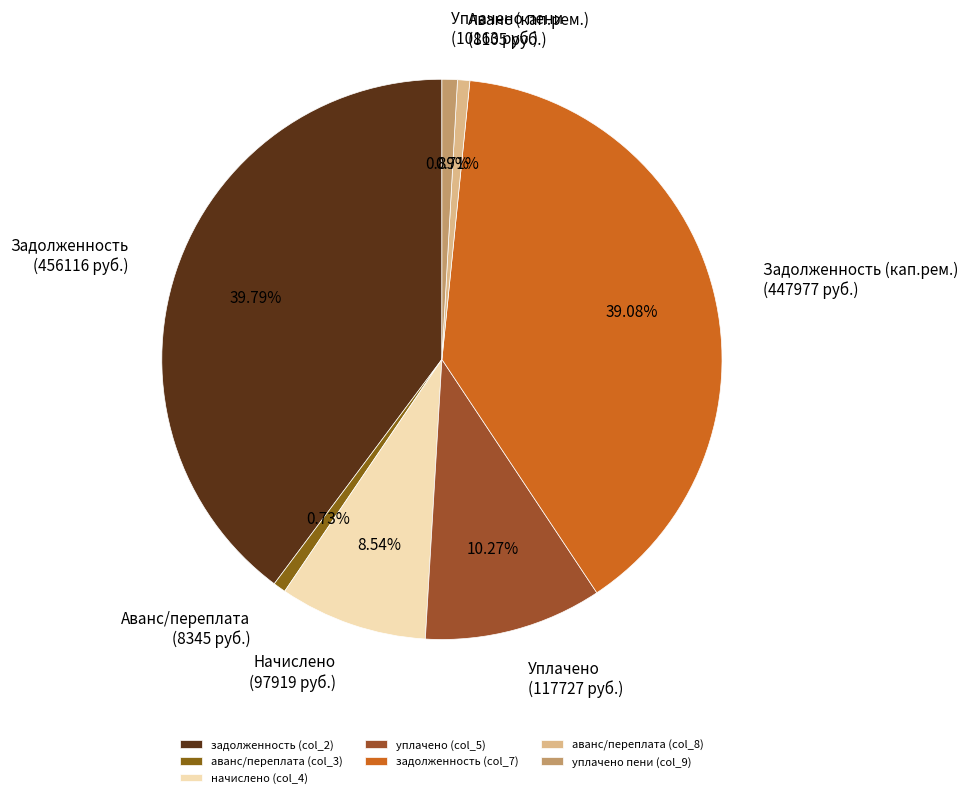

What is the largest slice in the pie chart?

задолженность (col_2)